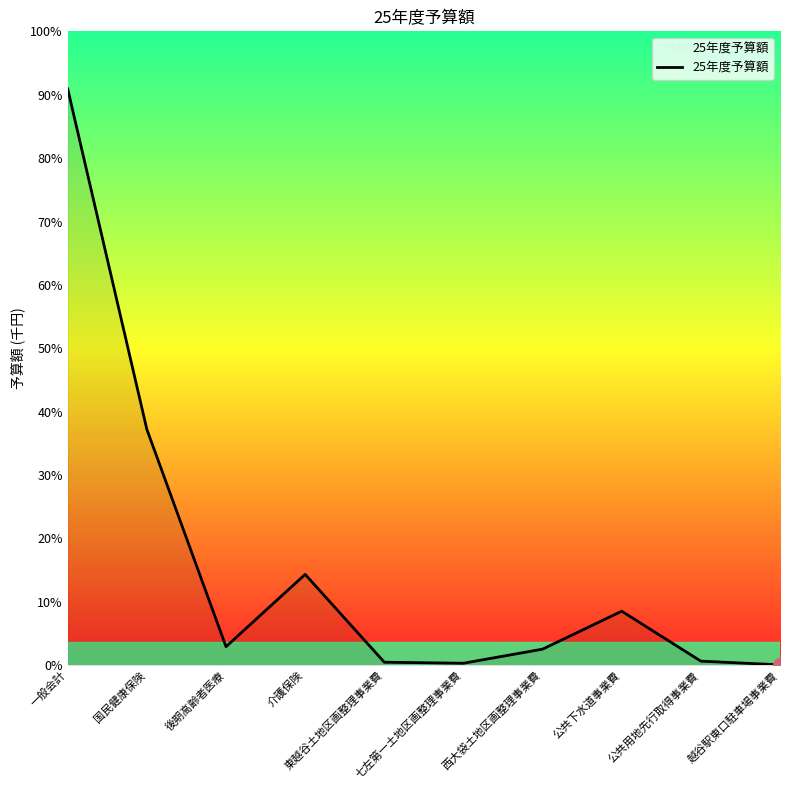

Reading left to right, transcribe all the data shown in this chart.

一般会計=83400000	国民健康保険=34130000	後期高齢者医療=2690000	介護保険=13150000	東越谷土地区画整理事業費=440000	七左第一土地区画整理事業費=290000	西大袋土地区画整理事業費=2330000	公共下水道事業費=7820000	公共用地先行取得事業費=594000	越谷駅東口駐車場事業費=60000